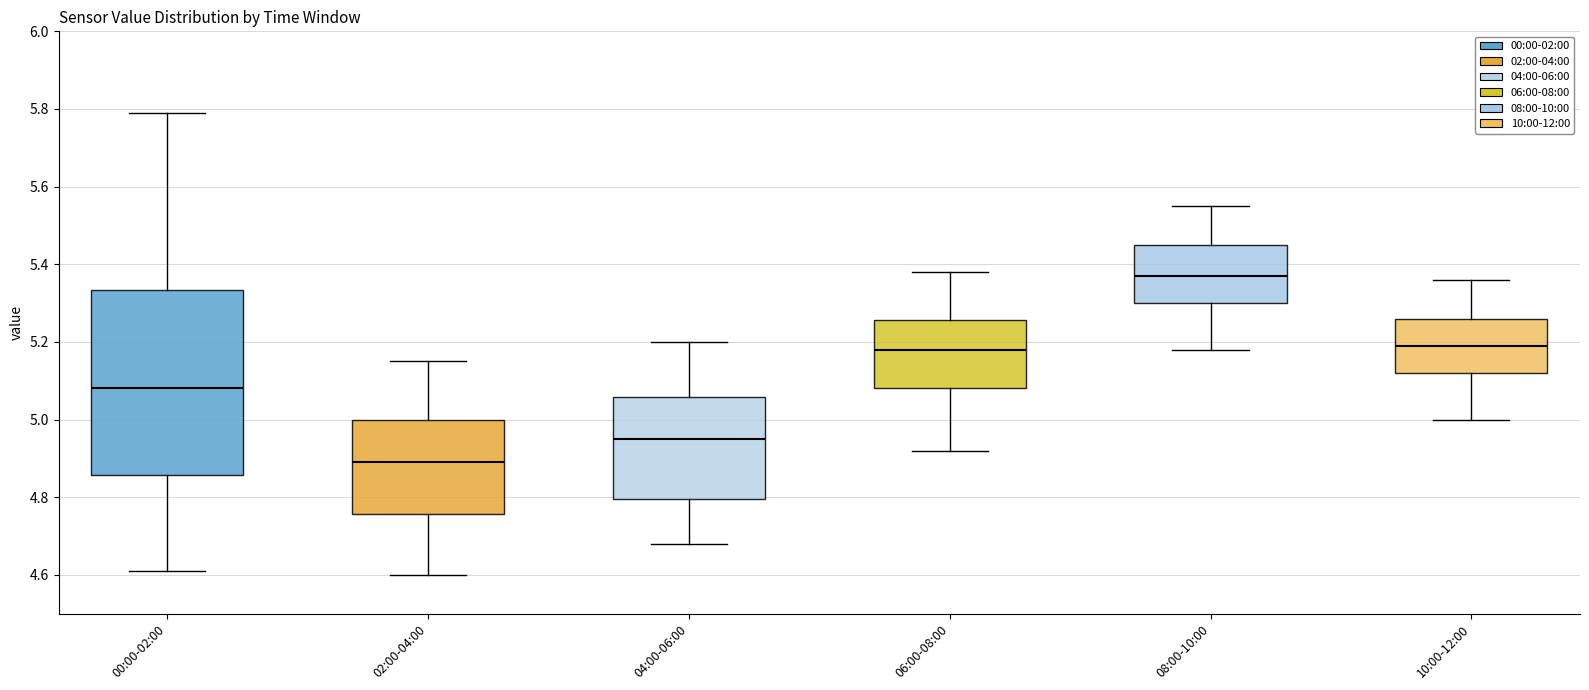

Reading left to right, transcribe this box plot: for each box, give where its median line is, the range the box spans, and where its two whiskers end, as read against the y-axis. The values are not printed on the chart, so give them approximately, as read against the axis.

00:00-02:00: median 5.08, box 4.86 to 5.34, whiskers 4.62 to 5.80
02:00-04:00: median 4.90, box 4.76 to 5.00, whiskers 4.60 to 5.16
04:00-06:00: median 4.96, box 4.80 to 5.06, whiskers 4.68 to 5.20
06:00-08:00: median 5.18, box 5.08 to 5.26, whiskers 4.92 to 5.38
08:00-10:00: median 5.38, box 5.30 to 5.46, whiskers 5.18 to 5.56
10:00-12:00: median 5.20, box 5.12 to 5.26, whiskers 5.00 to 5.36